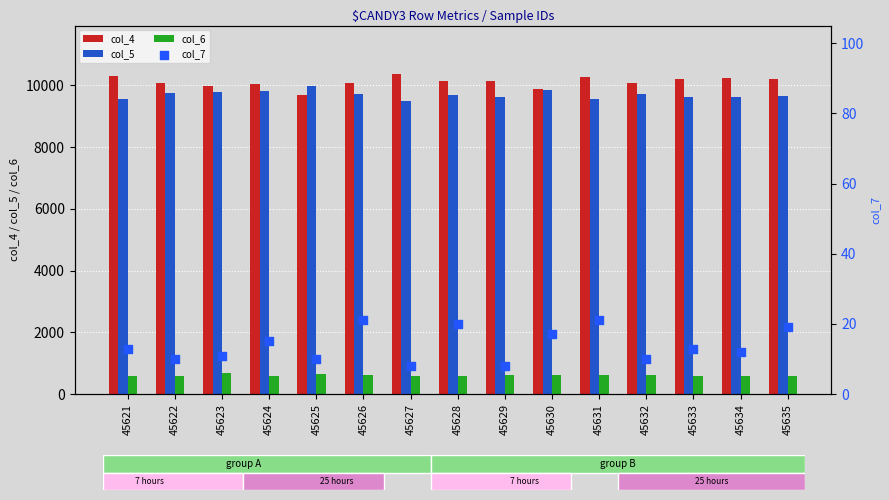

Which series contains the highest Y value?

col_4